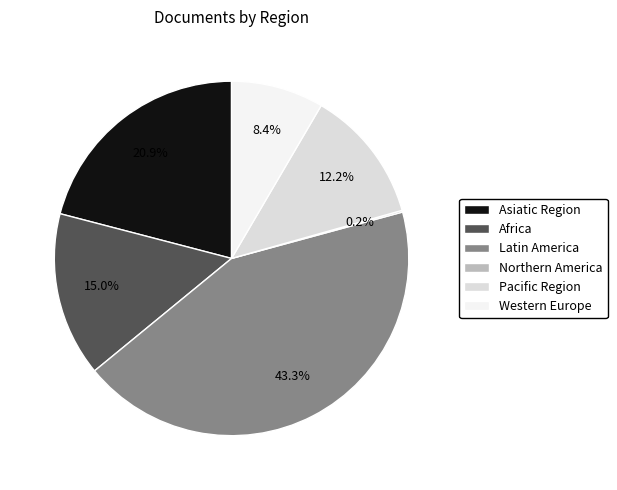

What is the largest slice in the pie chart?

Latin America